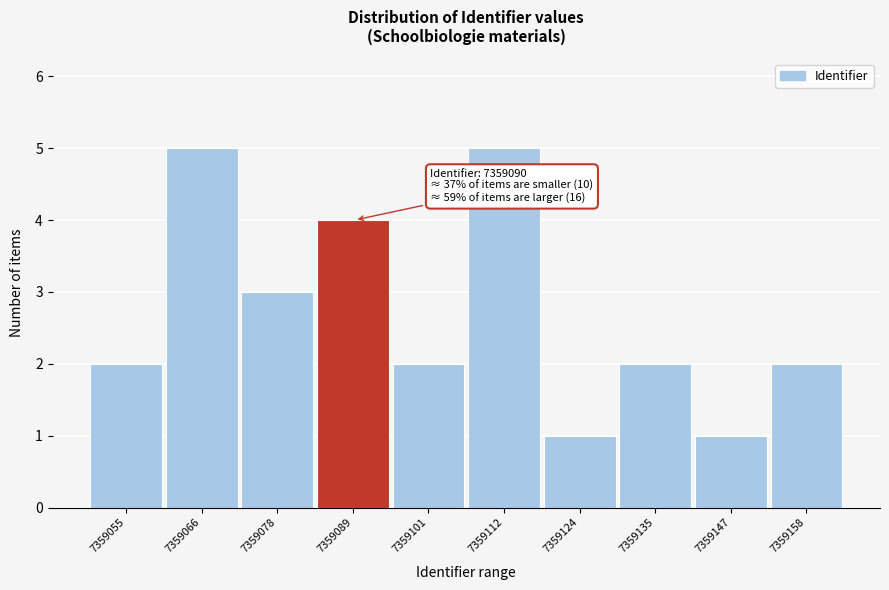

Reading left to right, what are all the values shown in this chart?

2	5	3	4	2	5	1	2	1	2